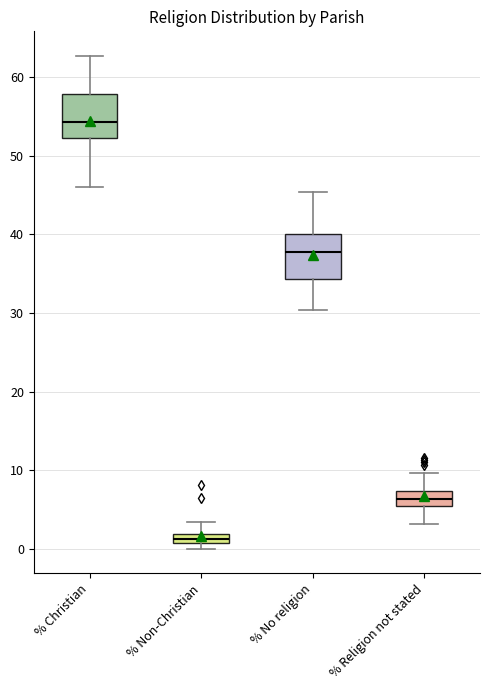

Where does the upper whisker of the box for % Non-Christian end on the y-axis? The values are not printed on the chart, so give them approximately, as read against the axis.

3